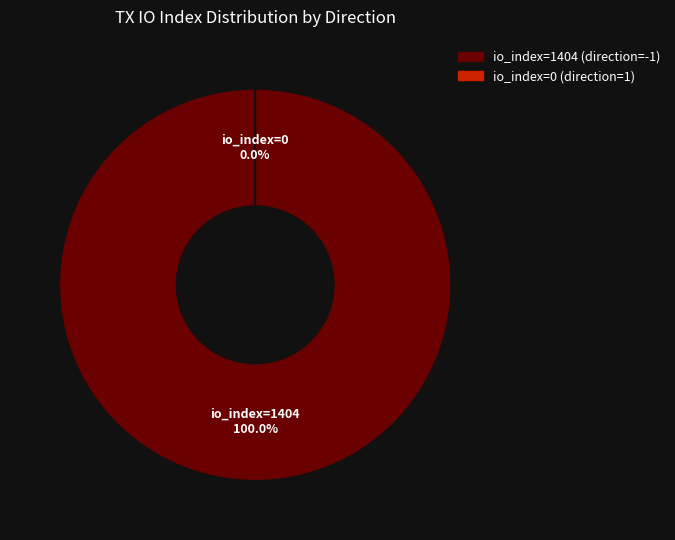

Count the number of slices in the pie.

2